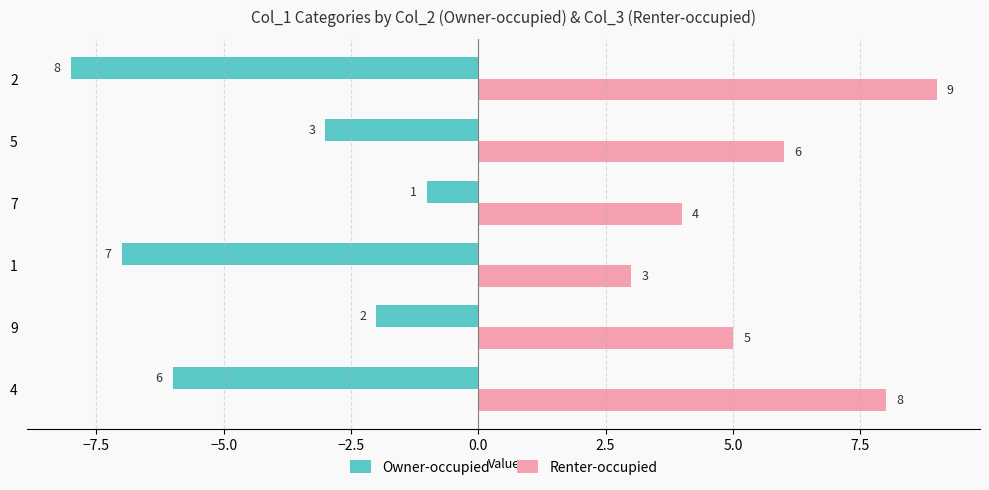

List the series in order of their peak value, highest first.

Renter-occupied, Owner-occupied